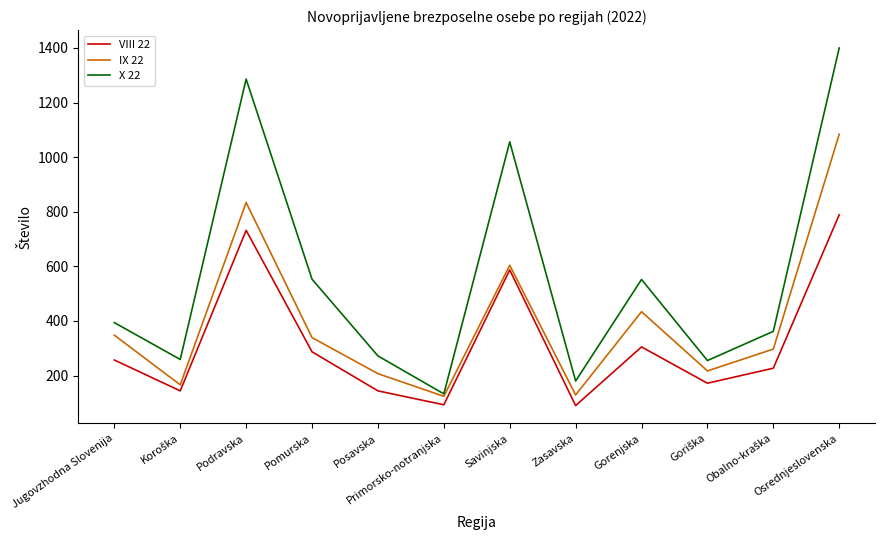

Between Podravska and Gorenjska, which series saw the biggest shift?

X 22